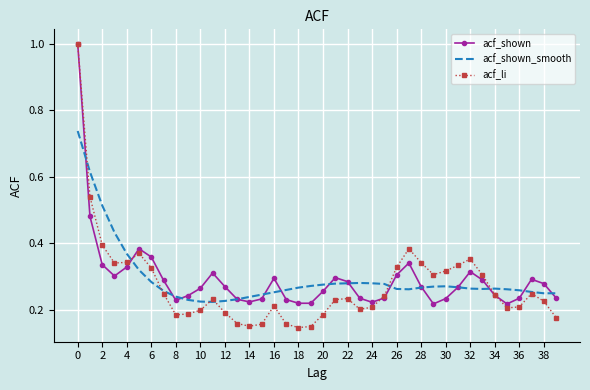

What is the maximum value shown in the chart?

1.0